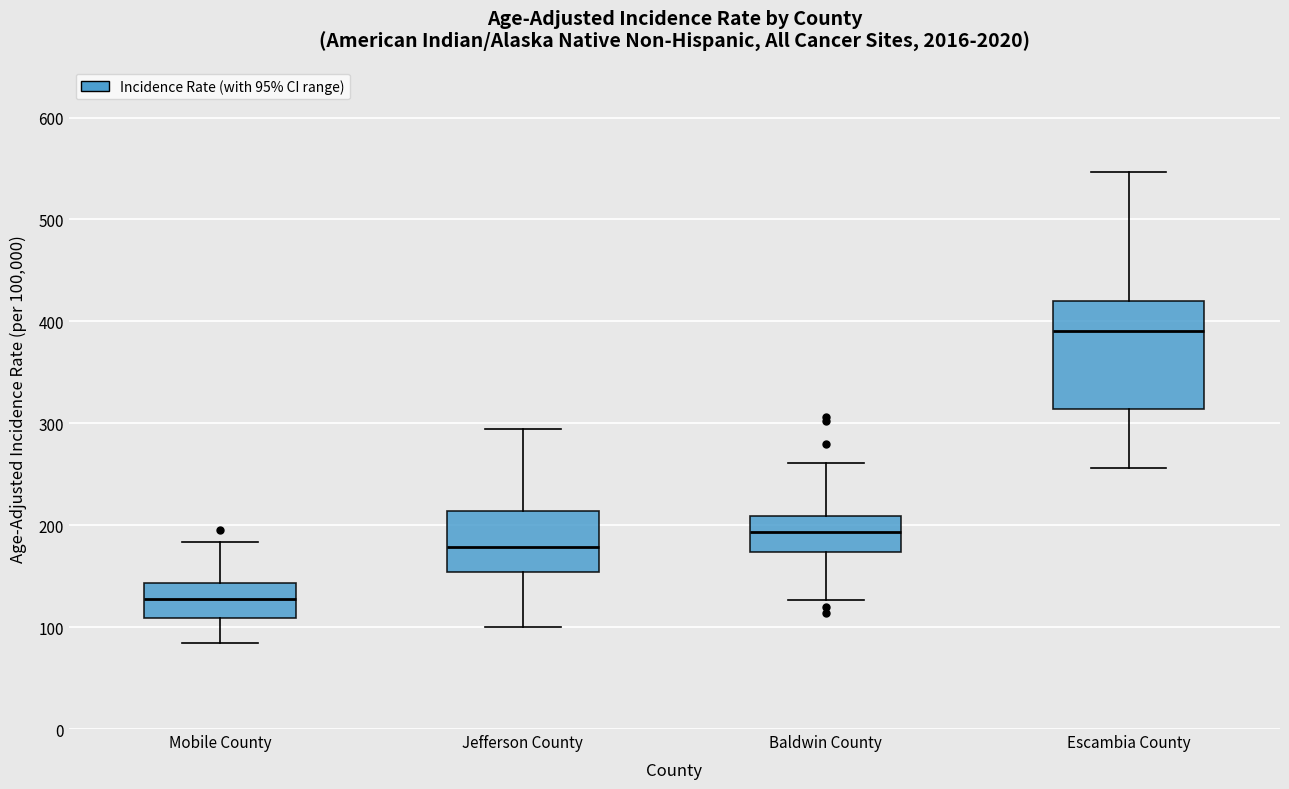

Which box's median line is the highest?

Escambia County